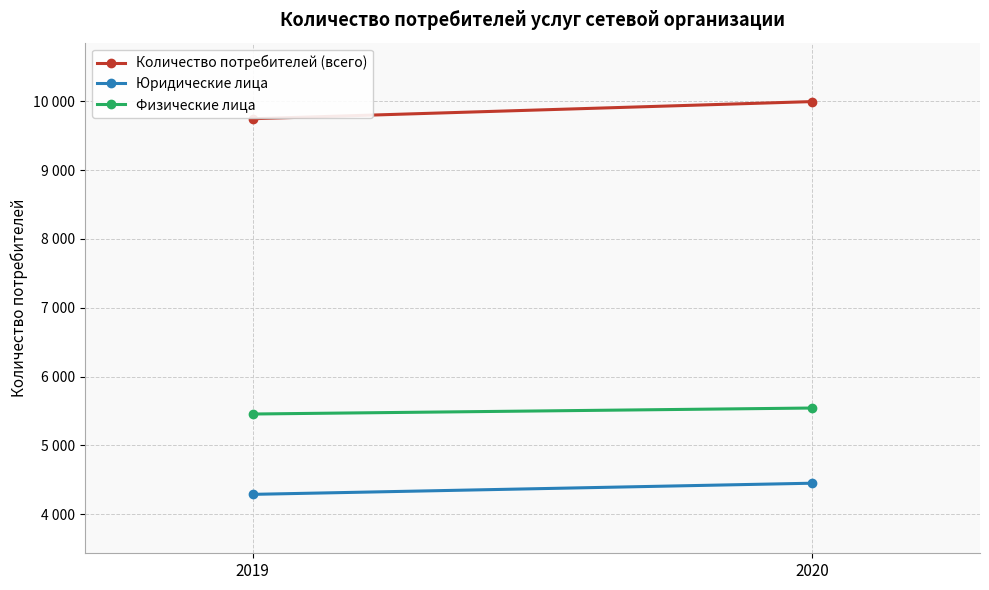

What is the value of the Физические лица point at the 1st from the left?

5456